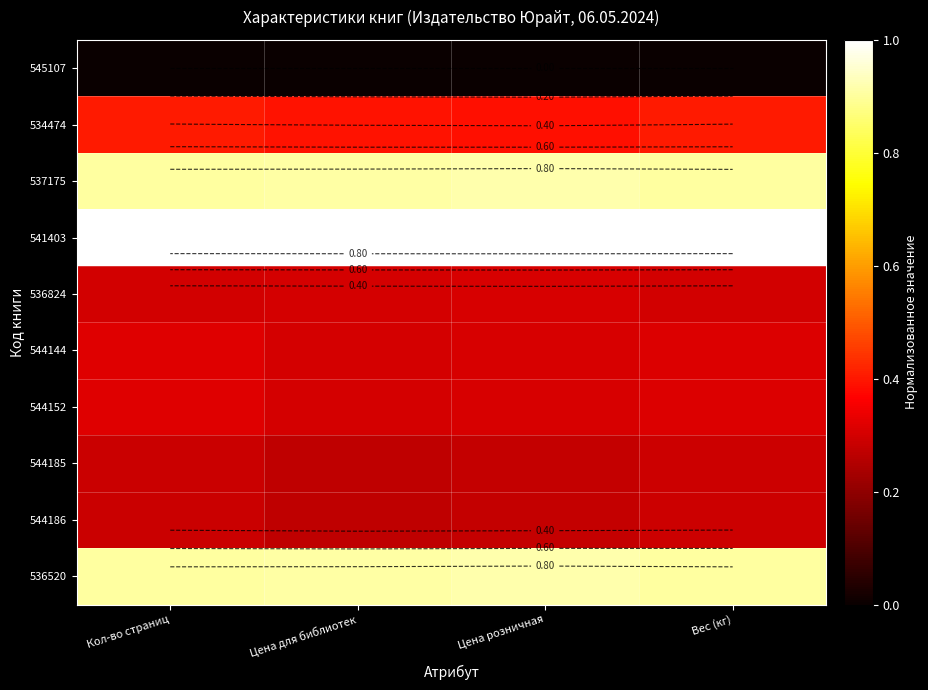

What is the approximate value of 544186 at Цена для библиотек?

0.3